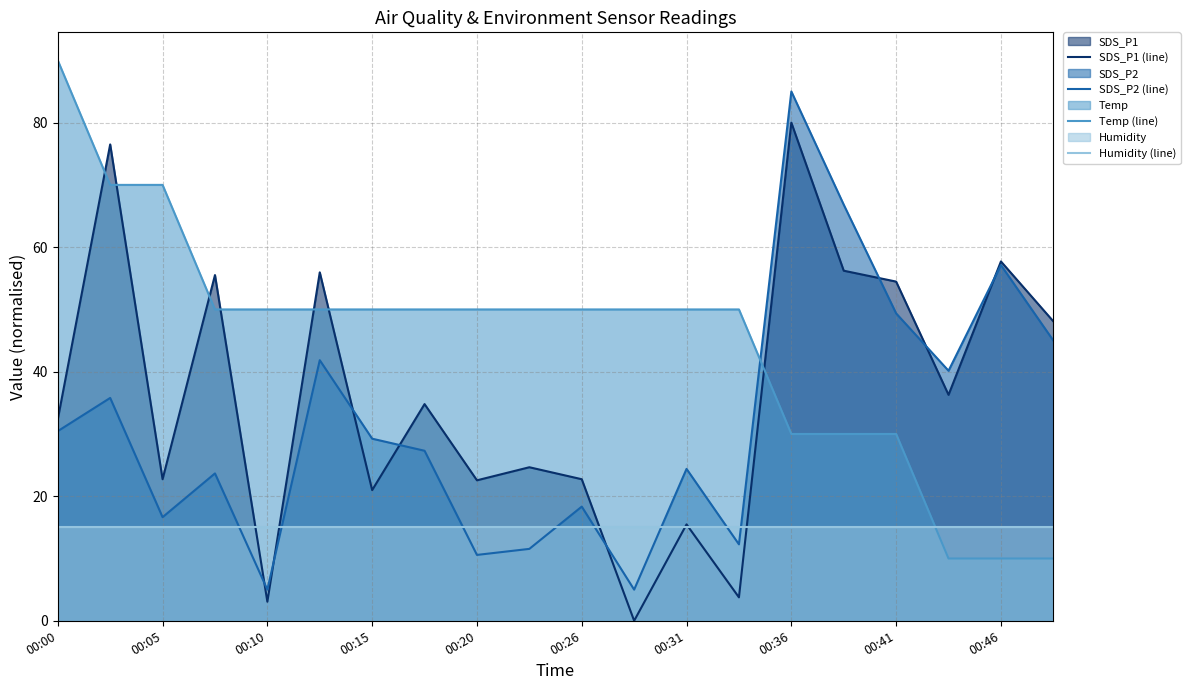

The value of Humidity (line) at 00:31 is 15.0. True or false?

True